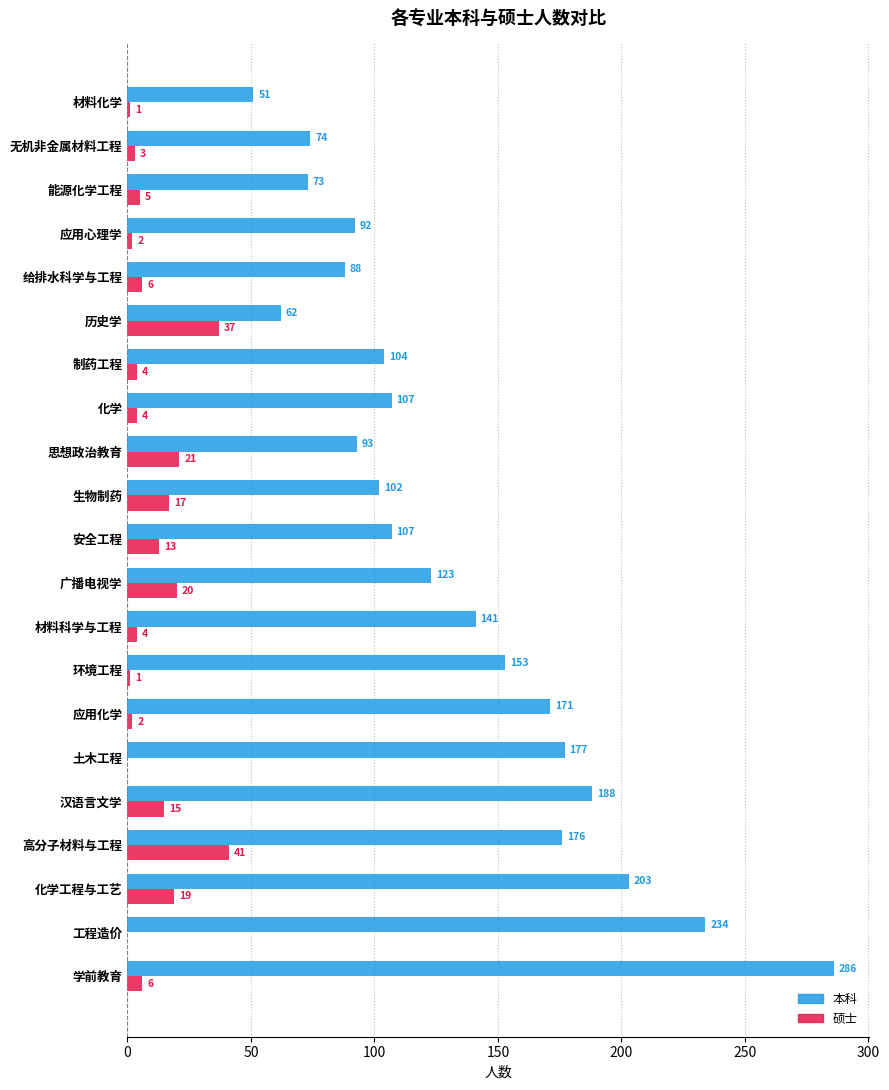

What is the approximate value of 本科 at 高分子材料与工程, to the nearest 10?

180